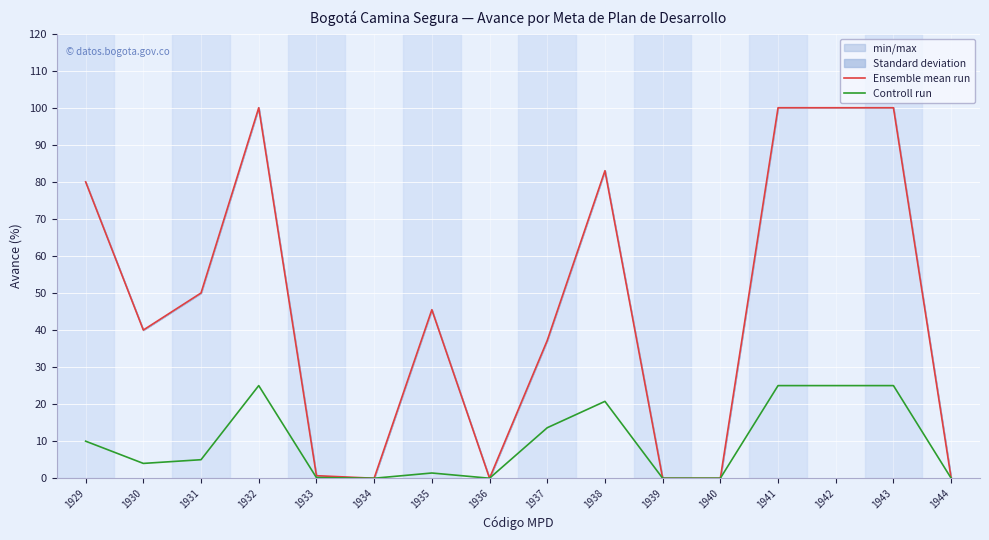

Read the Ensemble mean run value at 1942.

100.0